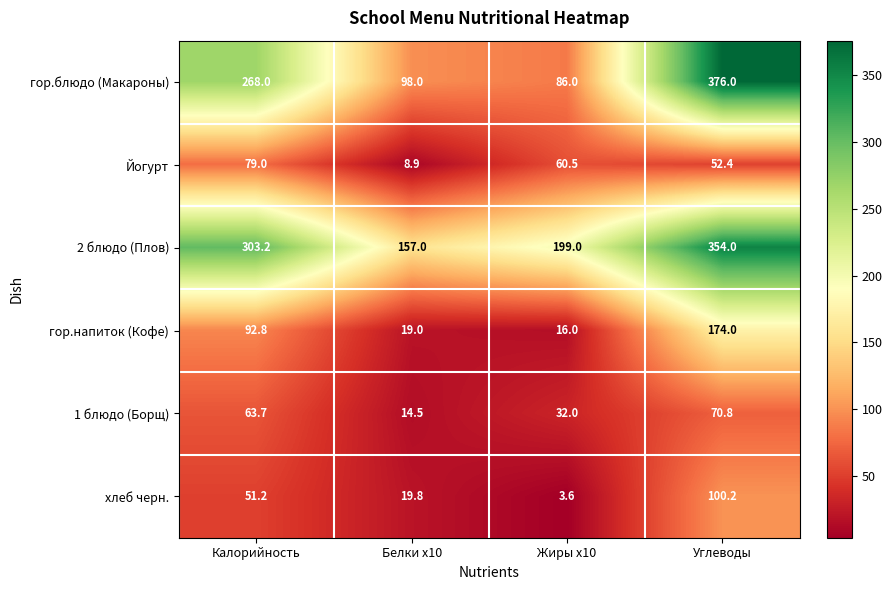

Reading right to left, what are all the values shown in this chart?

гор.блюдо (Макароны): Углеводы=376.0	Жиры x10=86.0	Белки x10=98.0	Калорийность=268.0
Йогурт: Углеводы=52.4	Жиры x10=60.5	Белки x10=8.9	Калорийность=79.0
2 блюдо (Плов): Углеводы=354.0	Жиры x10=199.0	Белки x10=157.0	Калорийность=303.2
гор.напиток (Кофе): Углеводы=174.0	Жиры x10=16.0	Белки x10=19.0	Калорийность=92.8
1 блюдо (Борщ): Углеводы=70.8	Жиры x10=32.0	Белки x10=14.5	Калорийность=63.7
хлеб черн.: Углеводы=100.2	Жиры x10=3.6	Белки x10=19.8	Калорийность=51.2